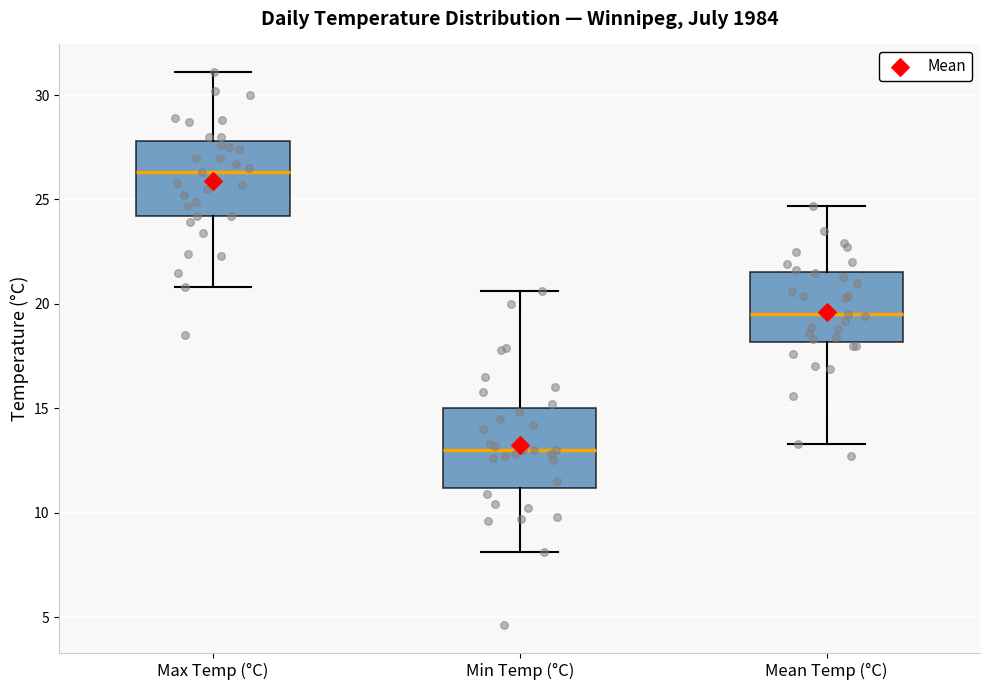

Where does the upper whisker of the box for Max Temp (°C) end on the y-axis? The values are not printed on the chart, so give them approximately, as read against the axis.

31.0